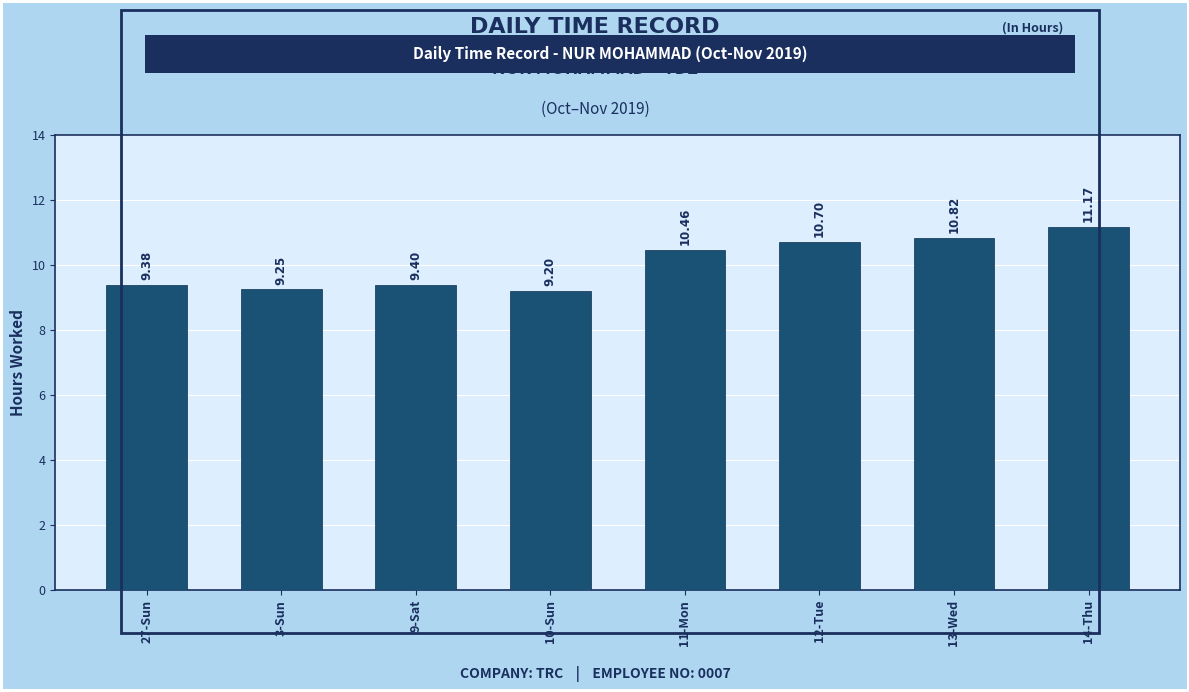

How many data points are less than 10?

4